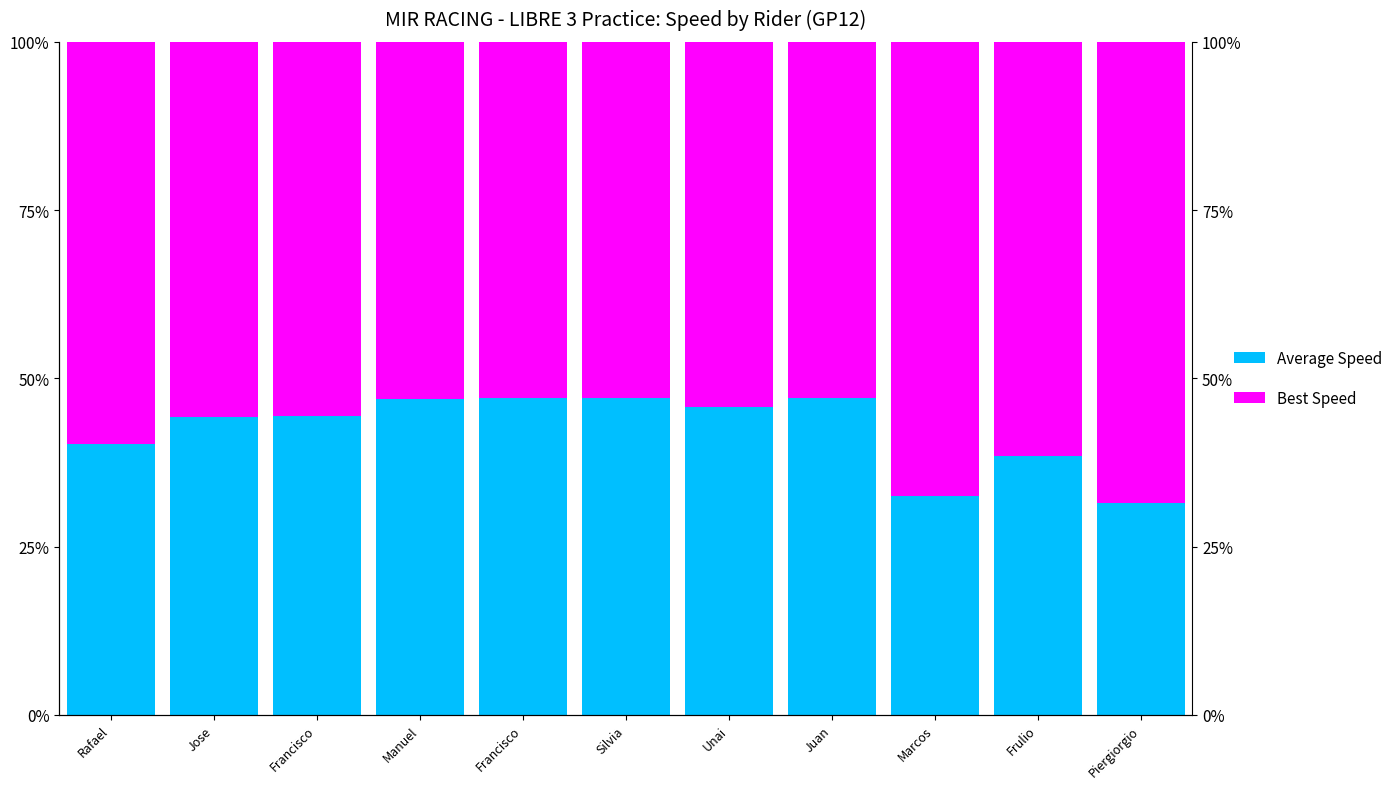

Which series has the largest range (max minus min)?

Best Speed